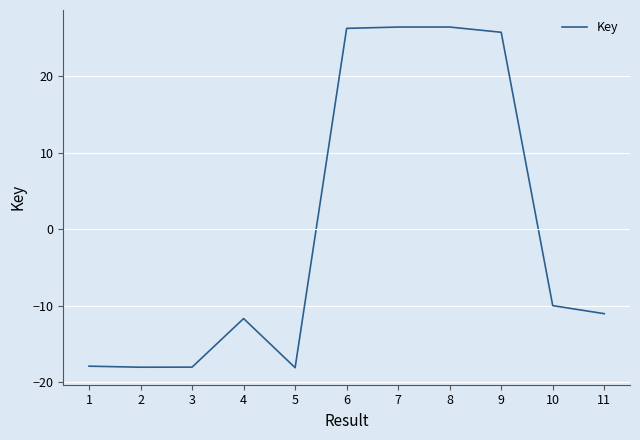

Read the value at 3.

-18.0